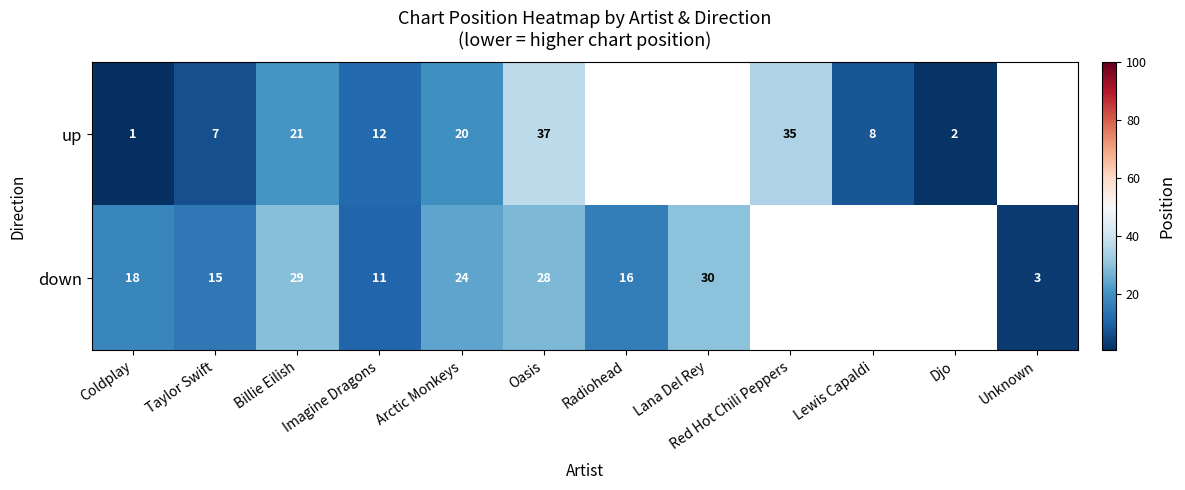

What is the minimum value shown in the chart?

1.0